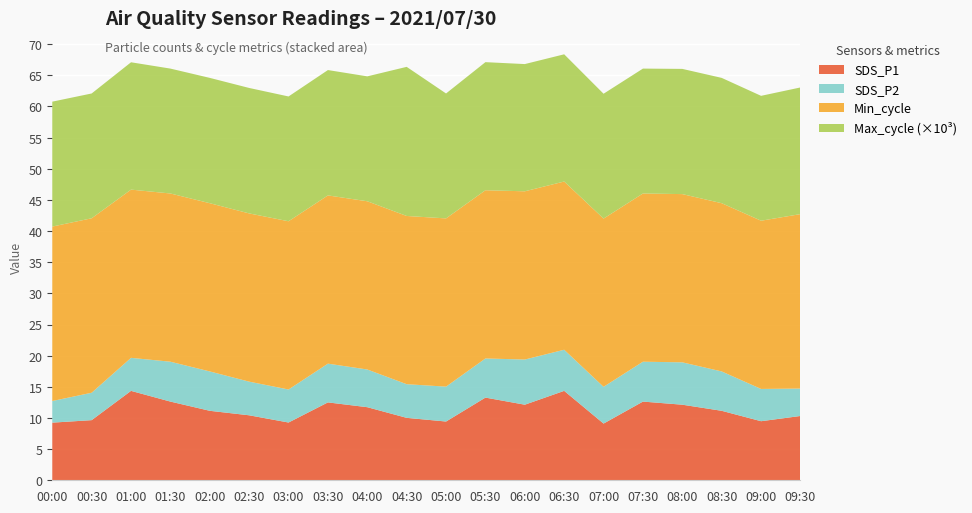

Reading left to right, list all the values displayed in this chart.

SDS_P1: 00:00=9.2	00:30=9.7	01:00=14.3	01:30=12.6	02:00=11.2	02:30=10.4	03:00=9.3	03:30=12.5	04:00=11.7	04:30=10.0	05:00=9.4	05:30=13.3	06:00=12.1	06:30=14.3	07:00=9.1	07:30=12.6	08:00=12.1	08:30=11.2	09:00=9.5	09:30=10.3
SDS_P2: 00:00=3.5	00:30=4.4	01:00=5.3	01:30=6.4	02:00=6.3	02:30=5.4	03:00=5.3	03:30=6.2	04:00=6.0	04:30=5.4	05:00=5.6	05:30=6.3	06:00=7.2	06:30=6.6	07:00=5.9	07:30=6.4	08:00=6.8	08:30=6.3	09:00=5.2	09:30=4.4
Min_cycle: 00:00=28.0	00:30=28.0	01:00=27.0	01:30=27.0	02:00=27.0	02:30=27.0	03:00=27.0	03:30=27.0	04:00=27.0	04:30=27.0	05:00=27.0	05:30=27.0	06:00=27.0	06:30=27.0	07:00=27.0	07:30=27.0	08:00=27.0	08:30=27.0	09:00=27.0	09:30=28.0
Max_cycle: 00:00=20048.0	00:30=20031.0	01:00=20438.0	01:30=20044.0	02:00=20112.0	02:30=20136.0	03:00=20031.0	03:30=20119.0	04:00=20048.0	04:30=23933.0	05:00=20051.0	05:30=20558.0	06:00=20419.0	06:30=20418.0	07:00=20039.0	07:30=20044.0	08:00=20096.0	08:30=20112.0	09:00=20042.0	09:30=20328.0